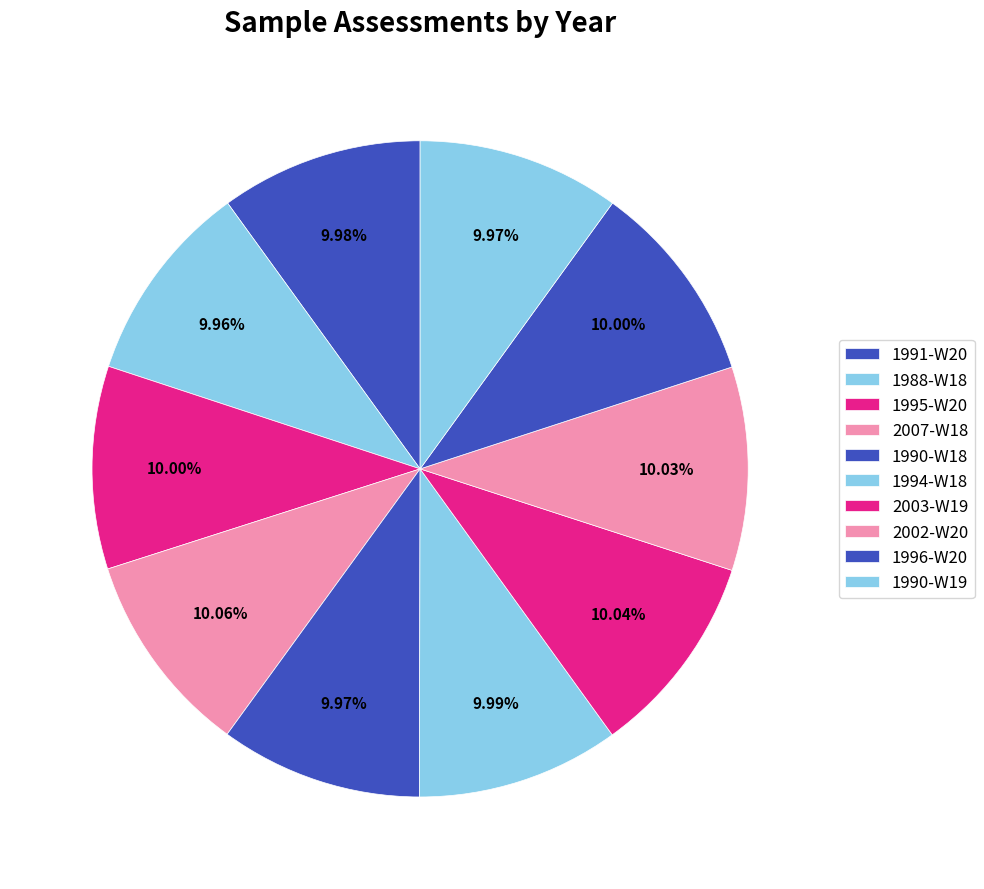

Combined, do 1990-W19 and 1995-W20 account for over 50%?

No